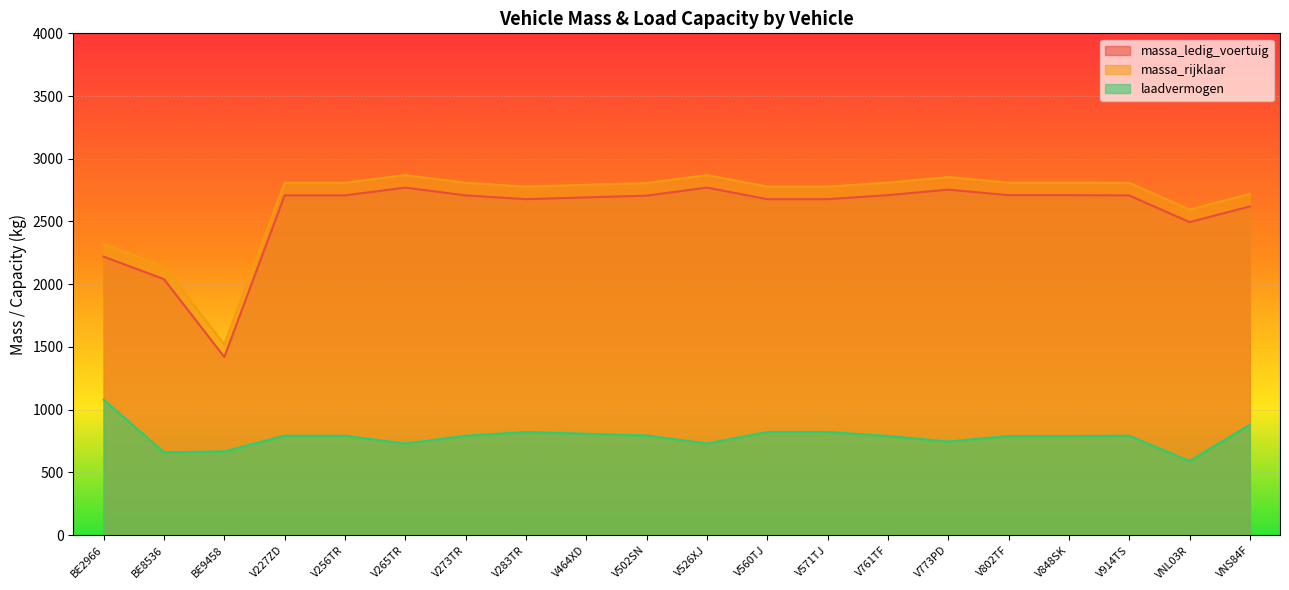

Between V761TF and VNS84F, which series saw the biggest shift?

massa_ledig_voertuig